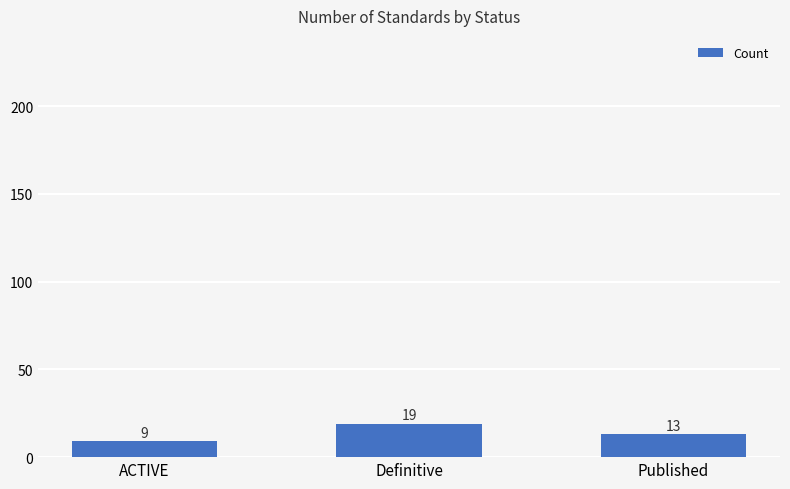

What is the label of the 1st bar from the left?

ACTIVE